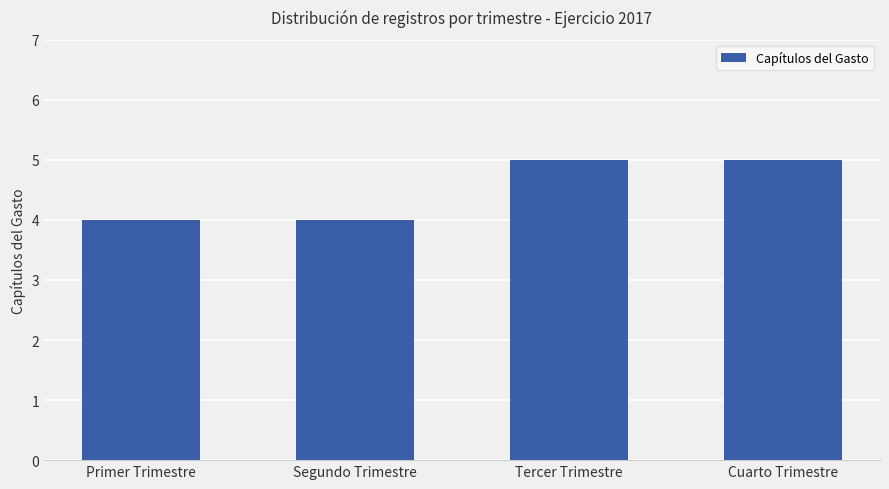

What is the maximum value shown in the chart?

5